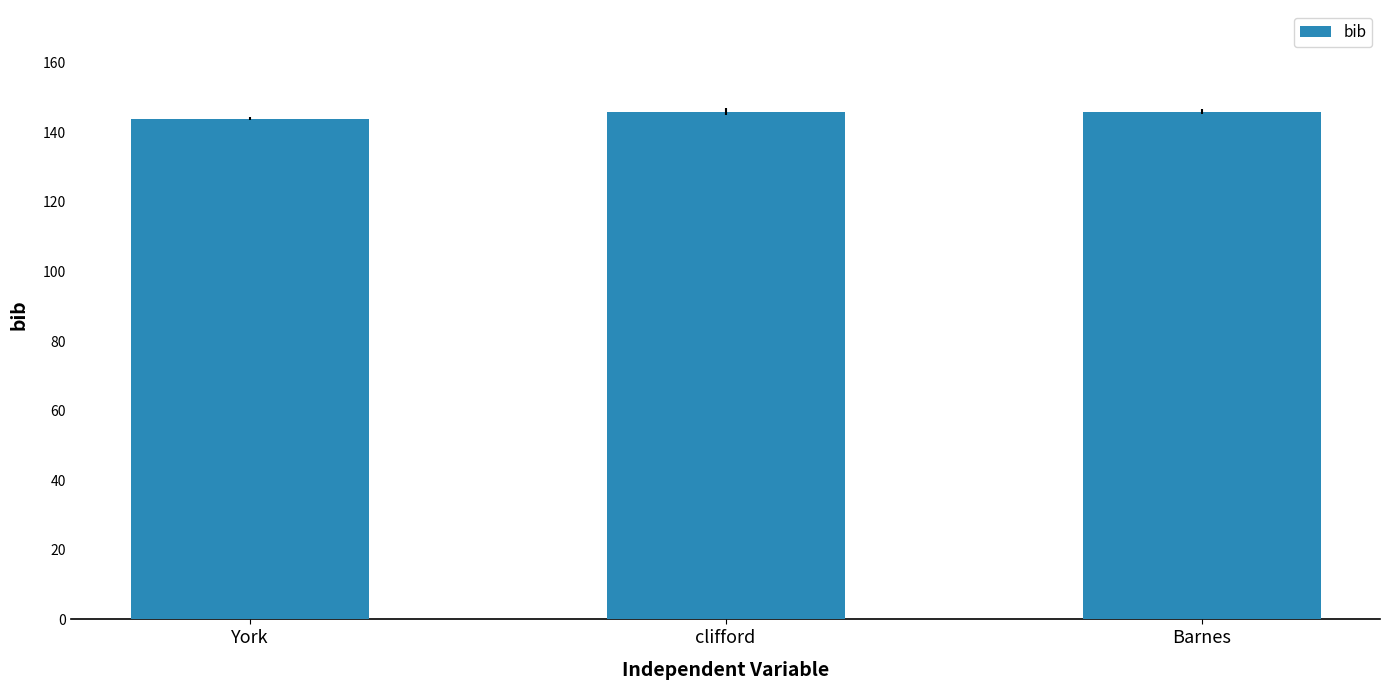

Reading left to right, what are all the values shown in this chart?

York=144	clifford=146	Barnes=146